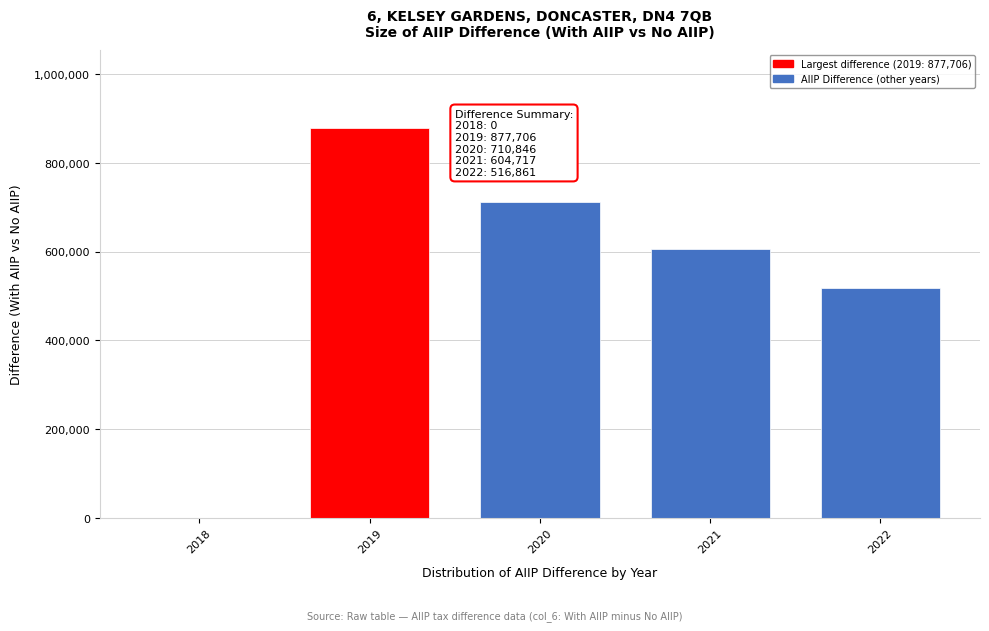

Reading left to right, transcribe all the data shown in this chart.

2018=0.0	2019=877705.6	2020=710845.7	2021=604716.9	2022=516861.5